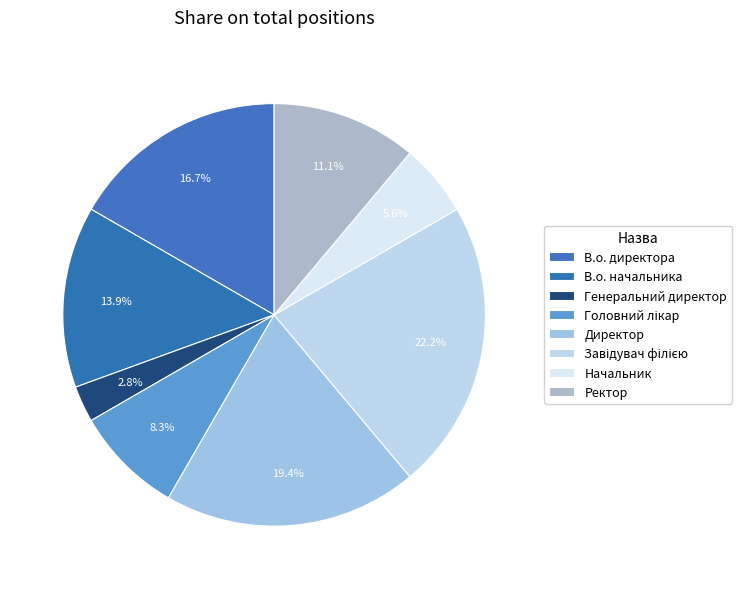

Count the number of slices in the pie.

8